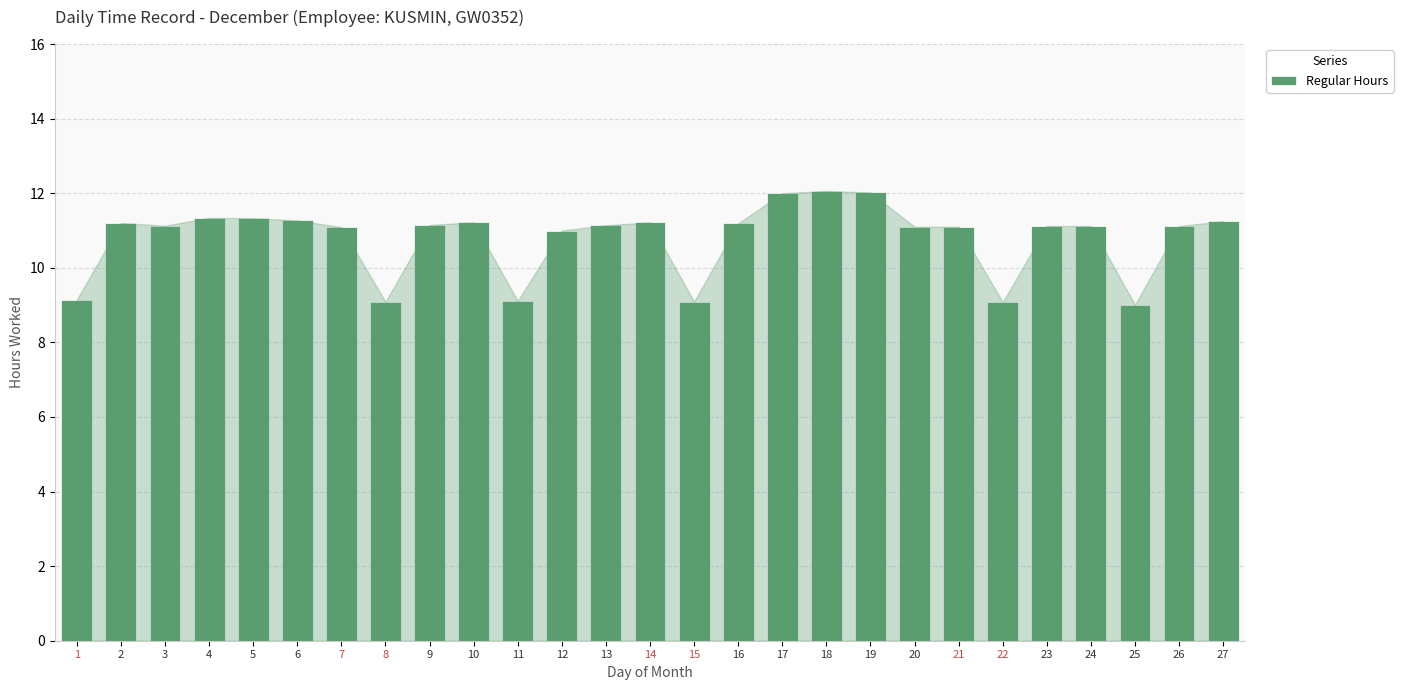

Is it true that the value at 6 is 5.0?

False